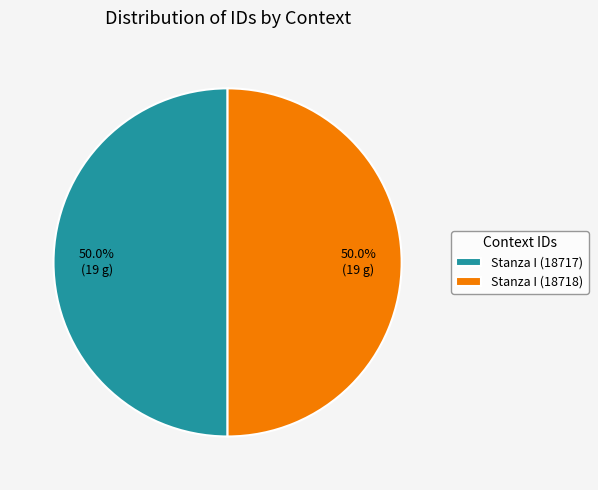

What is the ratio of the value at Stanza I (18718) to the value at Stanza I (18717)?

1.0